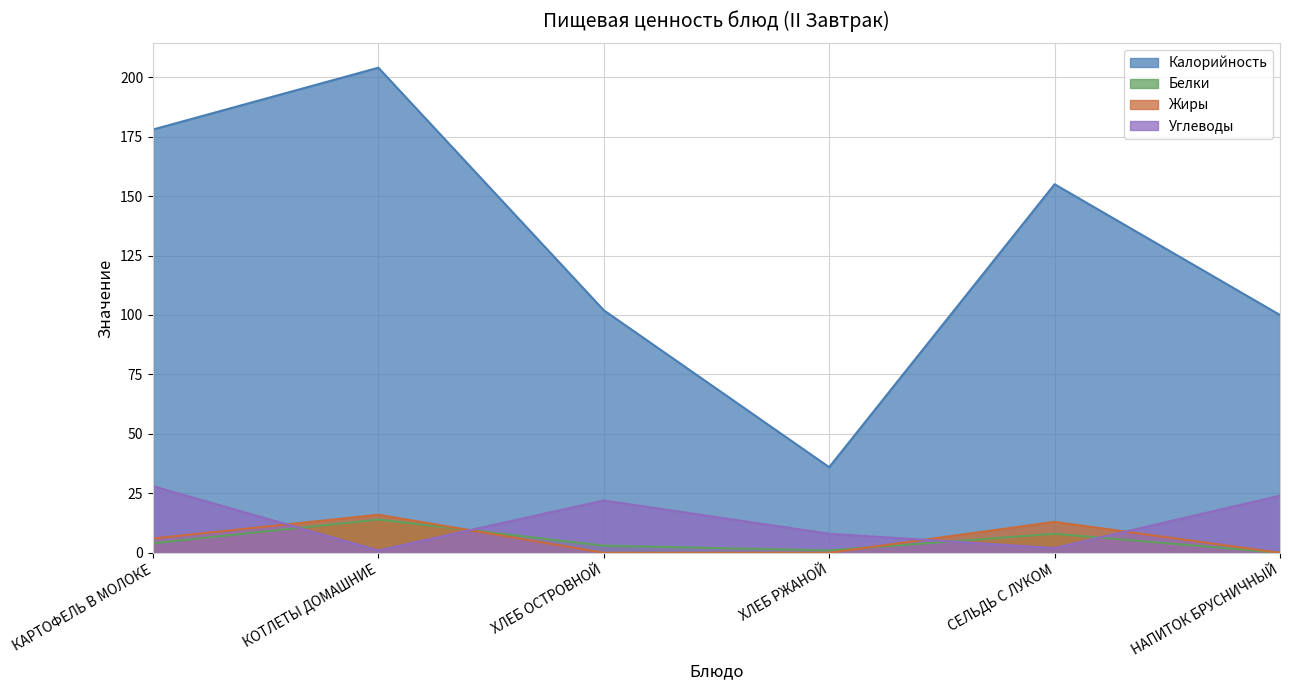

How many distinct data groups are displayed?

4